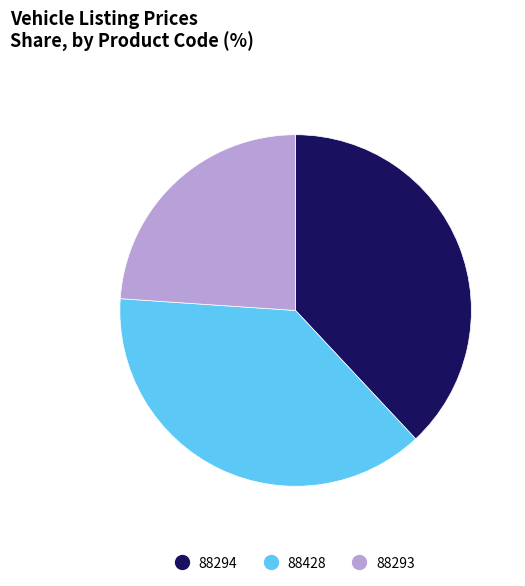

Approximately how many times larger is the value at 88428 compared to 88294?

1.0